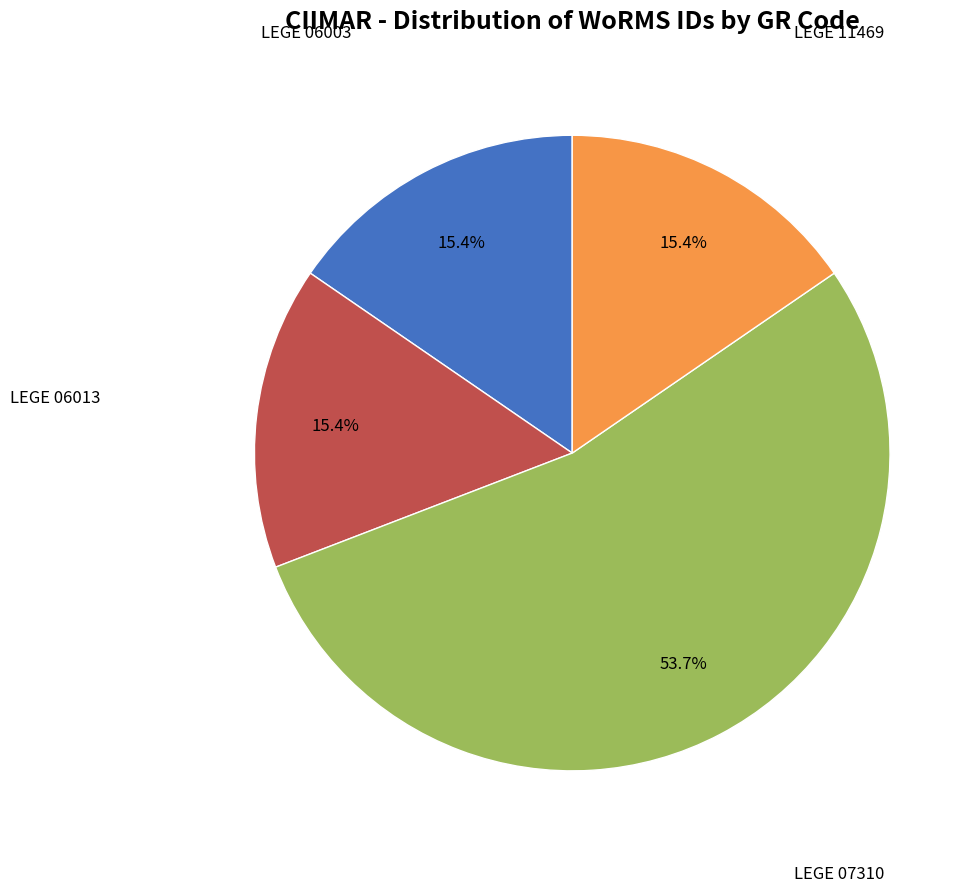

Does any single category account for the majority?

Yes